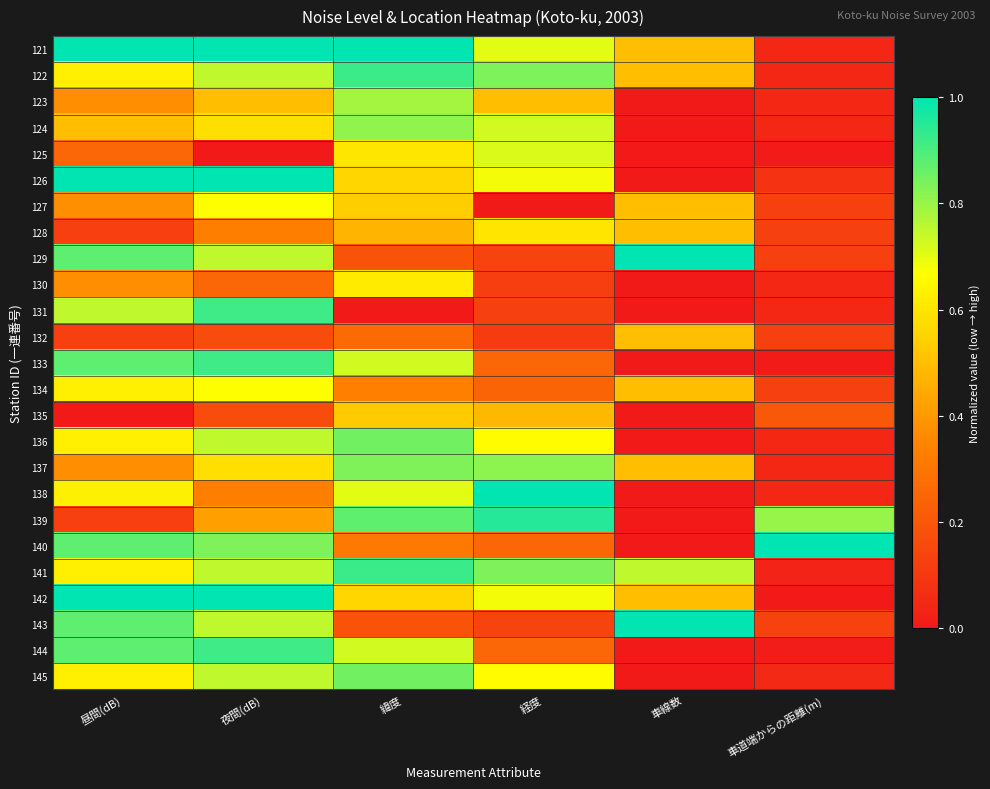

Reading left to right, transcribe all the data shown in this chart.

121: 昼間(dB)=1.0	夜間(dB)=1.0	緯度=1.0	経度=0.7	車線数=0.5	車道端からの距離(m)=0.0
122: 昼間(dB)=0.6	夜間(dB)=0.8	緯度=0.9	経度=0.8	車線数=0.5	車道端からの距離(m)=0.0
123: 昼間(dB)=0.4	夜間(dB)=0.5	緯度=0.8	経度=0.5	車線数=0.0	車道端からの距離(m)=0.0
124: 昼間(dB)=0.5	夜間(dB)=0.6	緯度=0.8	経度=0.7	車線数=0.0	車道端からの距離(m)=0.0
125: 昼間(dB)=0.2	夜間(dB)=0.0	緯度=0.6	経度=0.7	車線数=0.0	車道端からの距離(m)=0.0
126: 昼間(dB)=1.0	夜間(dB)=1.0	緯度=0.6	経度=0.7	車線数=0.0	車道端からの距離(m)=0.1
127: 昼間(dB)=0.4	夜間(dB)=0.7	緯度=0.5	経度=0.0	車線数=0.5	車道端からの距離(m)=0.1
128: 昼間(dB)=0.1	夜間(dB)=0.3	緯度=0.5	経度=0.6	車線数=0.5	車道端からの距離(m)=0.1
129: 昼間(dB)=0.9	夜間(dB)=0.8	緯度=0.2	経度=0.1	車線数=1.0	車道端からの距離(m)=0.1
130: 昼間(dB)=0.4	夜間(dB)=0.2	緯度=0.6	経度=0.1	車線数=0.0	車道端からの距離(m)=0.0
131: 昼間(dB)=0.8	夜間(dB)=0.9	緯度=0.0	経度=0.1	車線数=0.0	車道端からの距離(m)=0.0
132: 昼間(dB)=0.1	夜間(dB)=0.2	緯度=0.3	経度=0.1	車線数=0.5	車道端からの距離(m)=0.1
133: 昼間(dB)=0.9	夜間(dB)=0.9	緯度=0.7	経度=0.3	車線数=0.0	車道端からの距離(m)=0.0
134: 昼間(dB)=0.6	夜間(dB)=0.7	緯度=0.3	経度=0.2	車線数=0.5	車道端からの距離(m)=0.1
135: 昼間(dB)=0.0	夜間(dB)=0.2	緯度=0.5	経度=0.5	車線数=0.0	車道端からの距離(m)=0.2
136: 昼間(dB)=0.6	夜間(dB)=0.8	緯度=0.9	経度=0.7	車線数=0.0	車道端からの距離(m)=0.0
137: 昼間(dB)=0.4	夜間(dB)=0.6	緯度=0.8	経度=0.8	車線数=0.5	車道端からの距離(m)=0.0
138: 昼間(dB)=0.6	夜間(dB)=0.3	緯度=0.7	経度=1.0	車線数=0.0	車道端からの距離(m)=0.0
139: 昼間(dB)=0.1	夜間(dB)=0.4	緯度=0.9	経度=0.9	車線数=0.0	車道端からの距離(m)=0.8
140: 昼間(dB)=0.9	夜間(dB)=0.8	緯度=0.3	経度=0.3	車線数=0.0	車道端からの距離(m)=1.0
141: 昼間(dB)=0.6	夜間(dB)=0.8	緯度=0.9	経度=0.8	車線数=0.8	車道端からの距離(m)=0.0
142: 昼間(dB)=1.0	夜間(dB)=1.0	緯度=0.6	経度=0.7	車線数=0.5	車道端からの距離(m)=0.0
143: 昼間(dB)=0.9	夜間(dB)=0.8	緯度=0.2	経度=0.1	車線数=1.0	車道端からの距離(m)=0.1
144: 昼間(dB)=0.9	夜間(dB)=0.9	緯度=0.7	経度=0.3	車線数=0.0	車道端からの距離(m)=0.0
145: 昼間(dB)=0.6	夜間(dB)=0.8	緯度=0.9	経度=0.7	車線数=0.0	車道端からの距離(m)=0.1